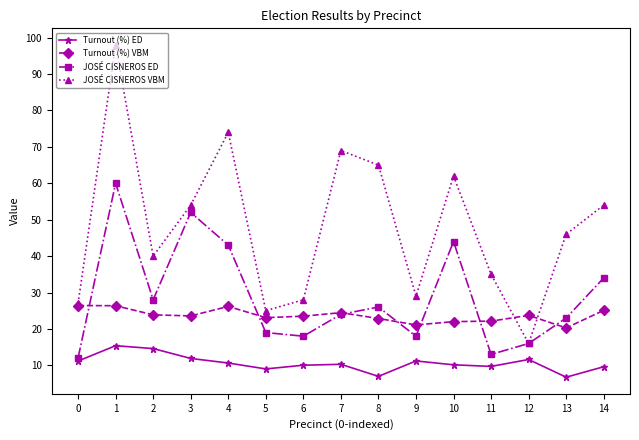

What is the lowest value of the JOSÉ CISNEROS VBM series?

16.0